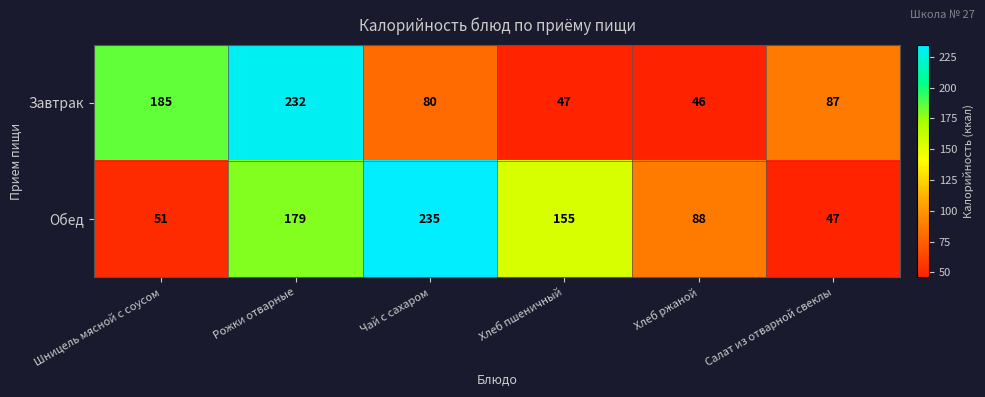

Rank the series at Шницель мясной с соусом from highest to lowest value.

Завтрак, Обед